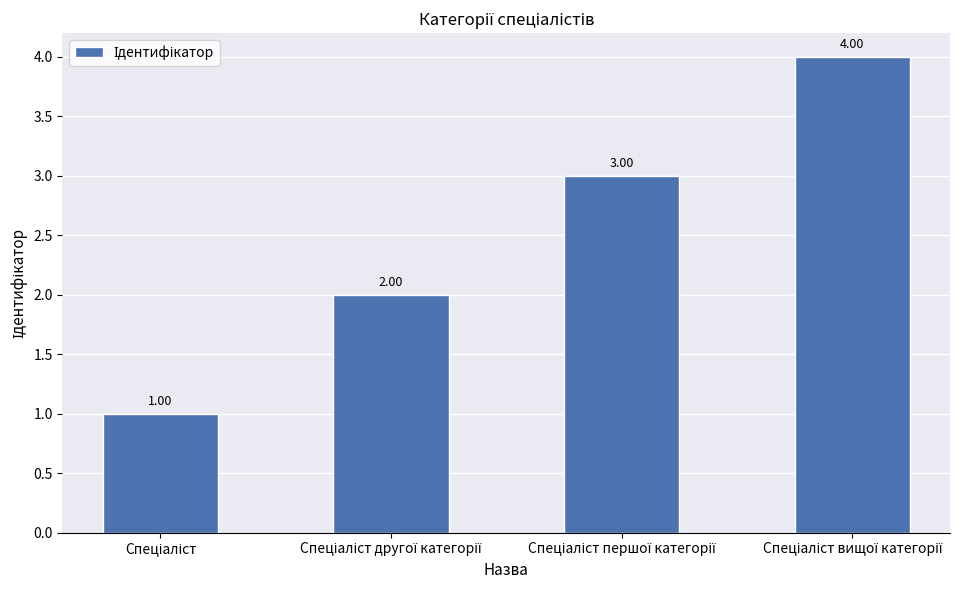

What is the sum of all values?

10